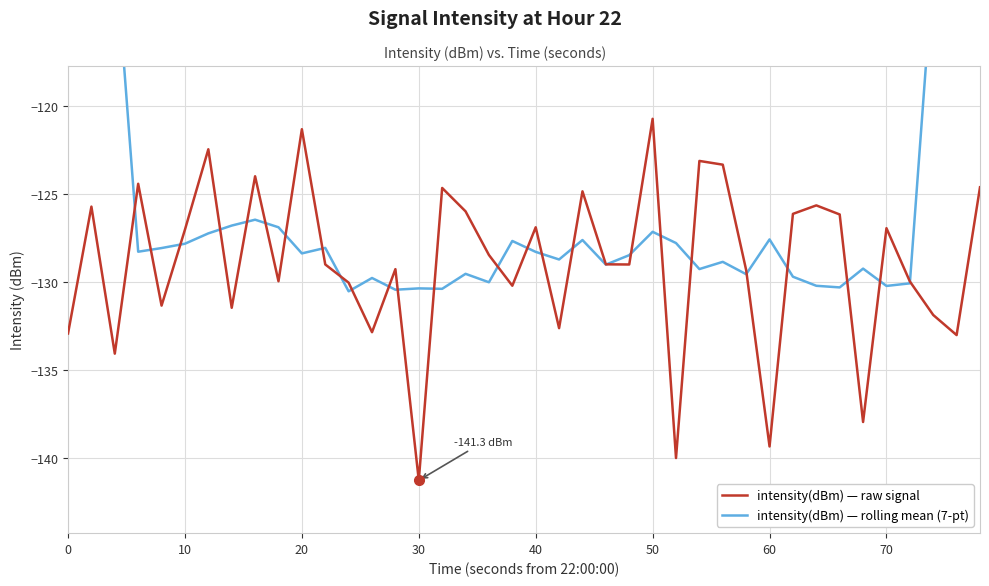

What are all the series names shown in the legend?

intensity(dBm) — raw signal, intensity(dBm) — rolling mean (7-pt)